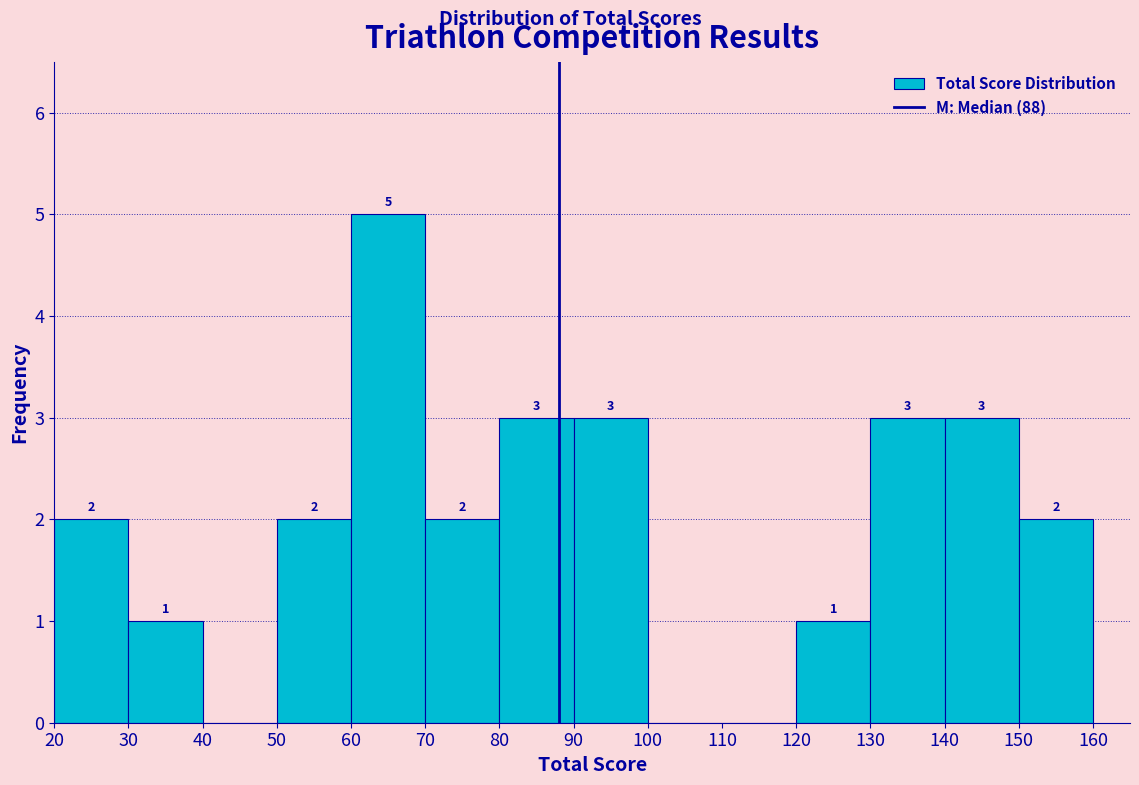

Which range on the x-axis has the tallest bar?

60 to 70